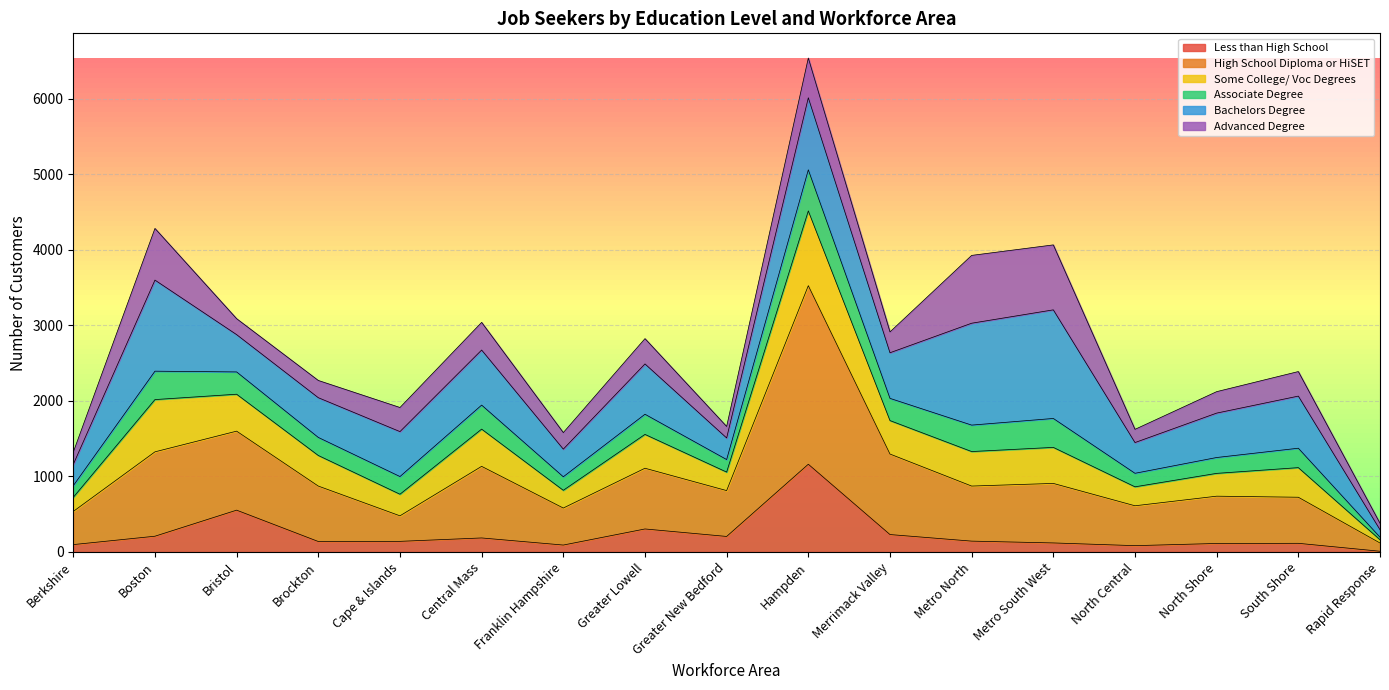

Is it true that Some College/ Voc Degrees equals 1307 at South Shore?

False